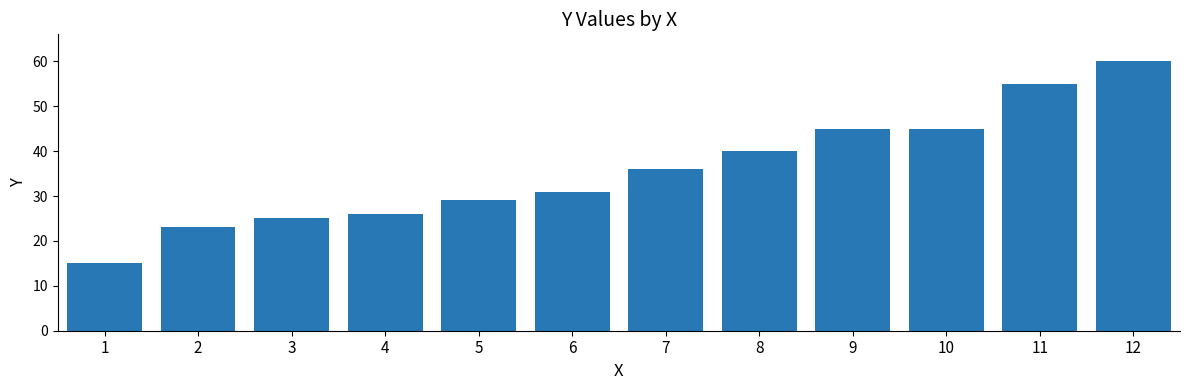

Between 6 and 9, which is larger?

9